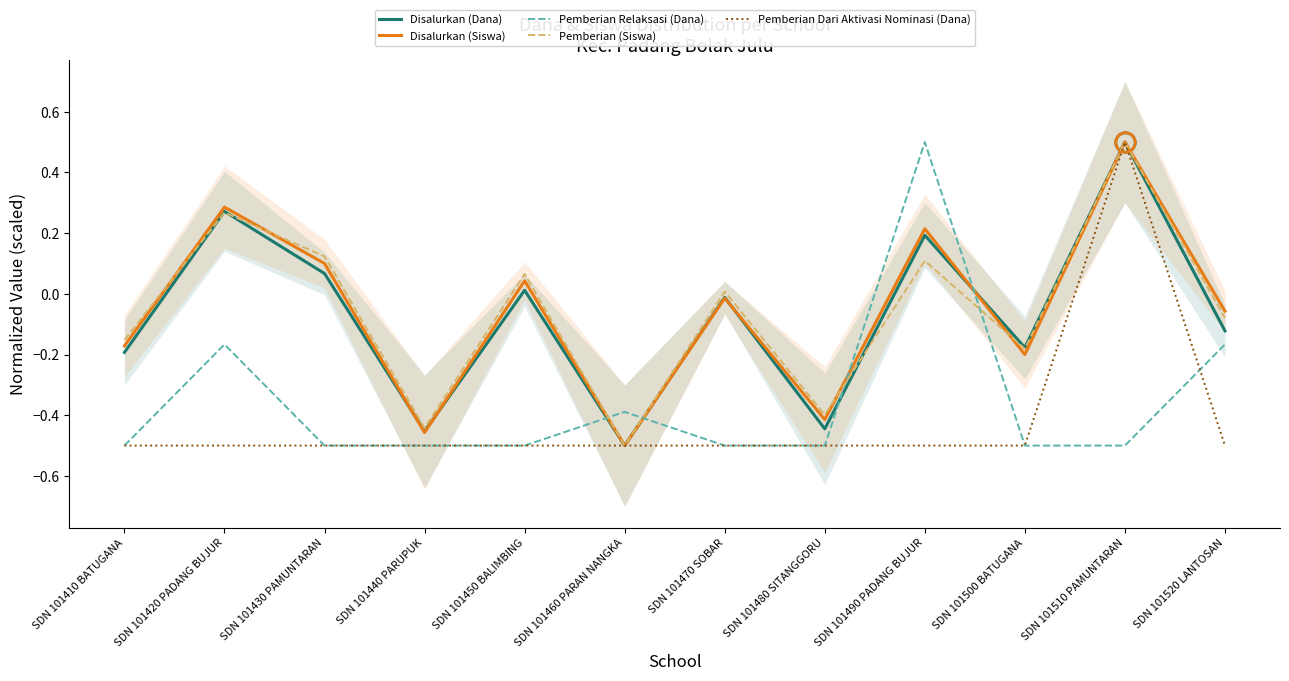

How many values in the Pemberian (Siswa) series are below 0?

6